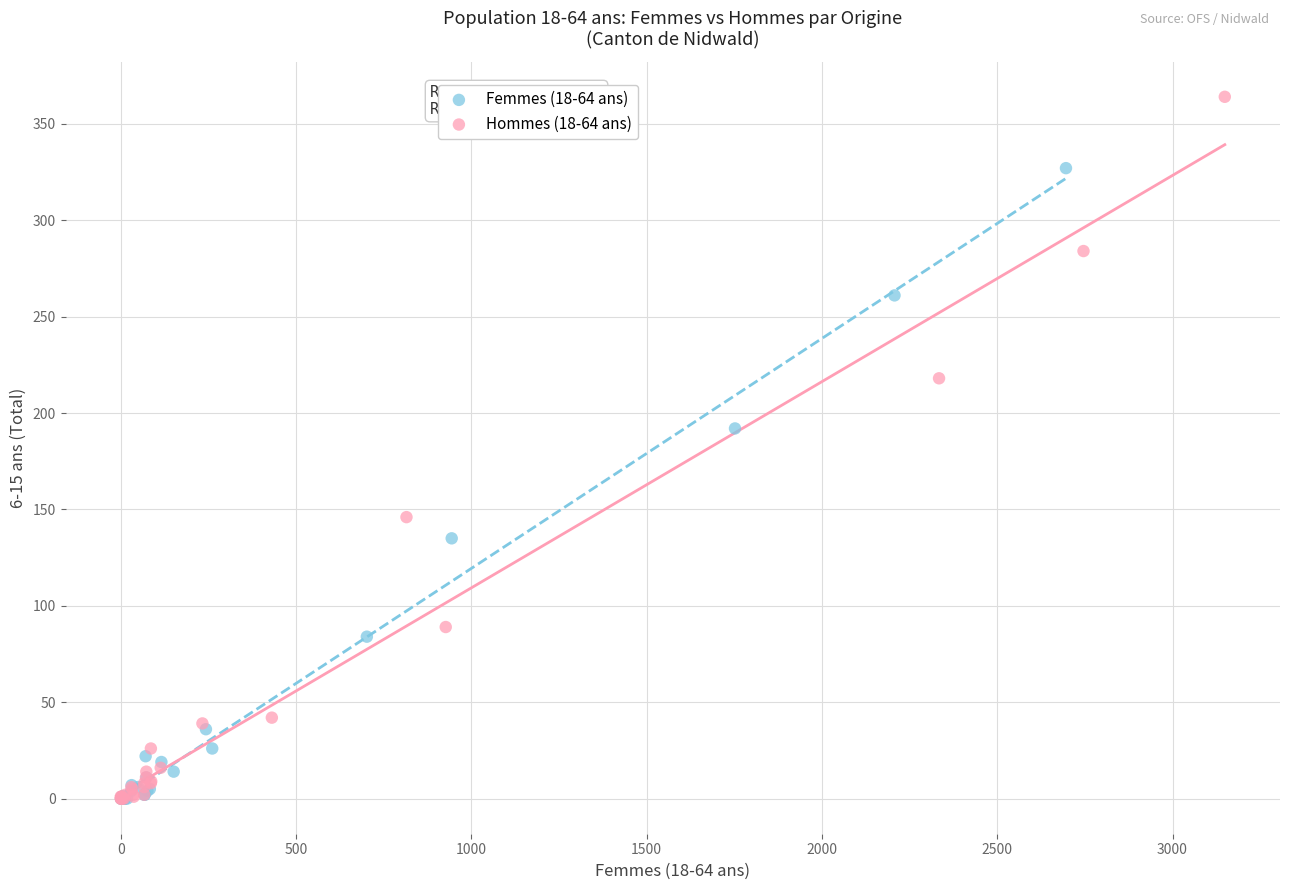

Which series has the widest spread of Y values?

Hommes (18-64 ans)